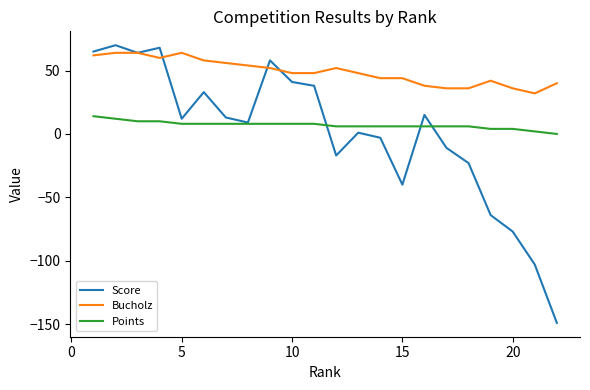

What is the difference between the second highest and minimum values in the Points series?

12